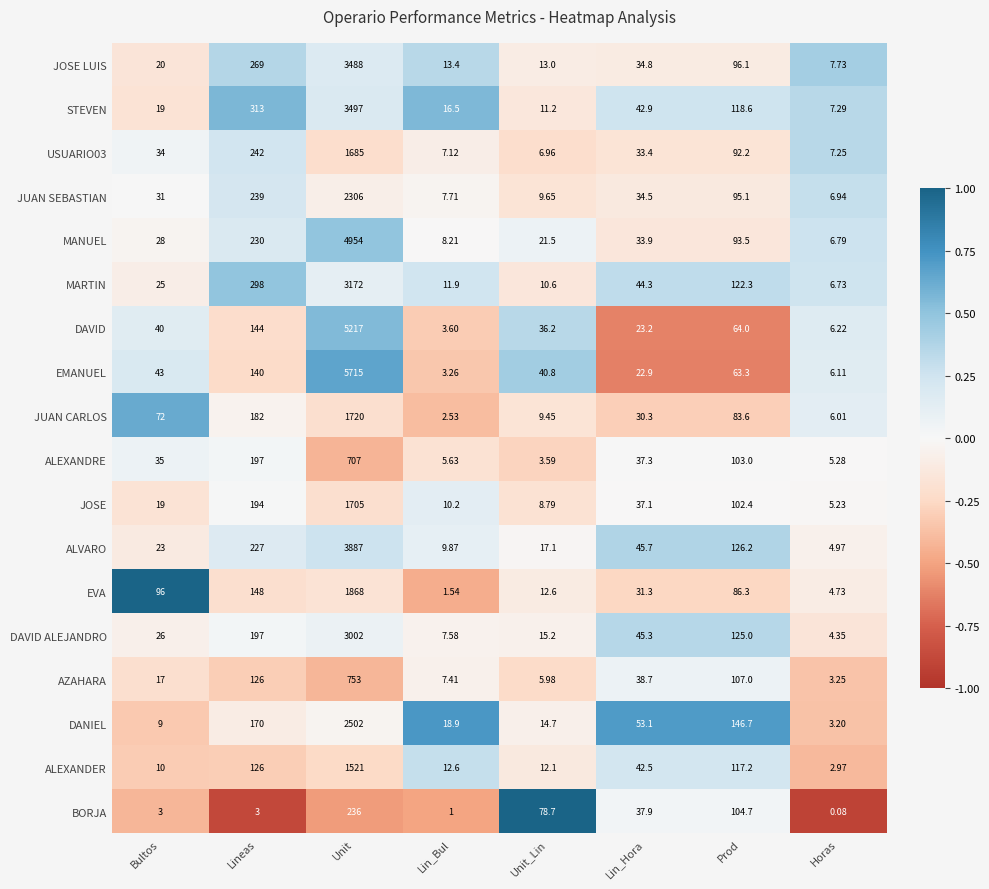

How many values in the DANIEL series are below 53?

4